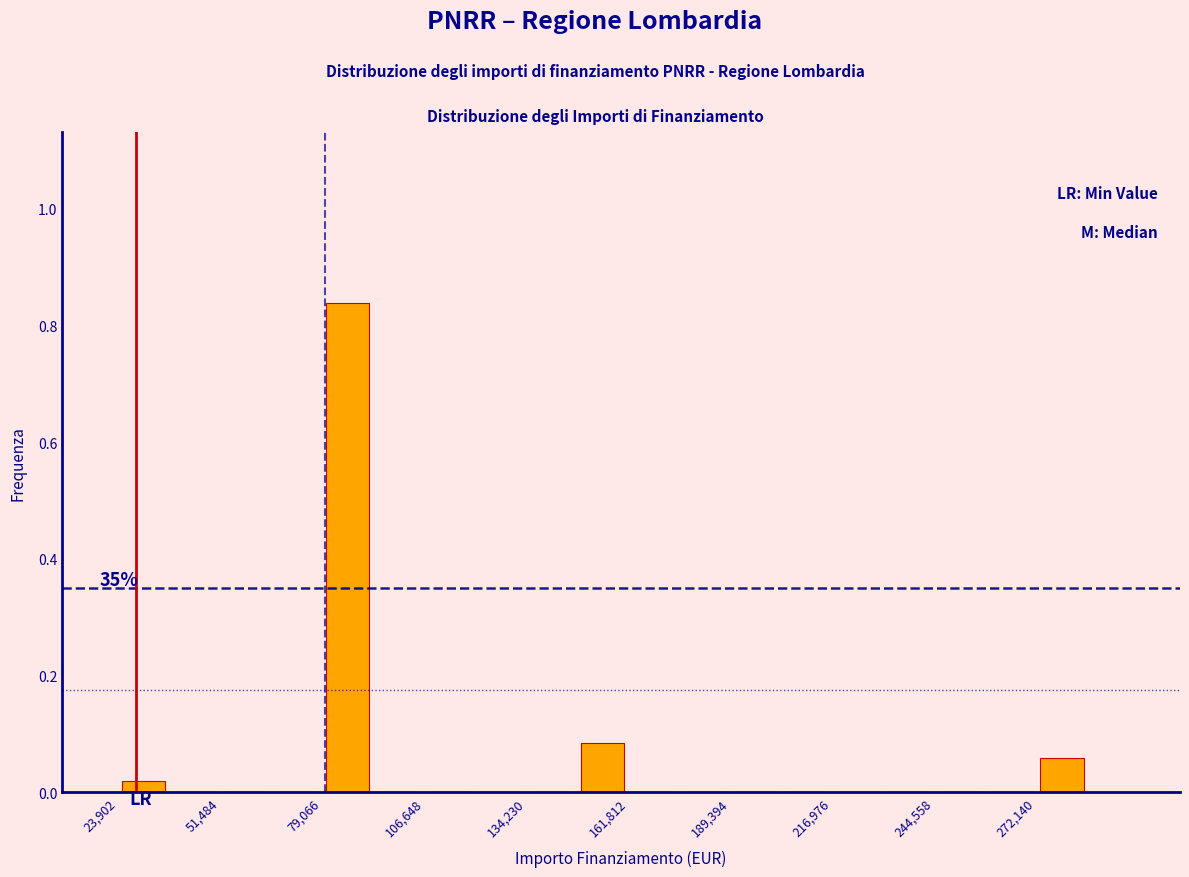

Read against the x-axis, roughly where is the centre of the tallest bar?

85000